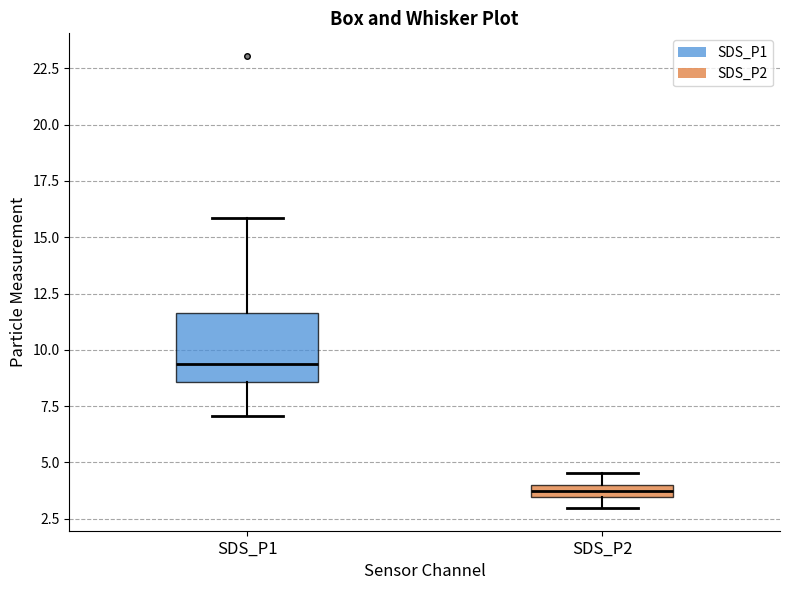

Which box has the lowest median line?

SDS_P2